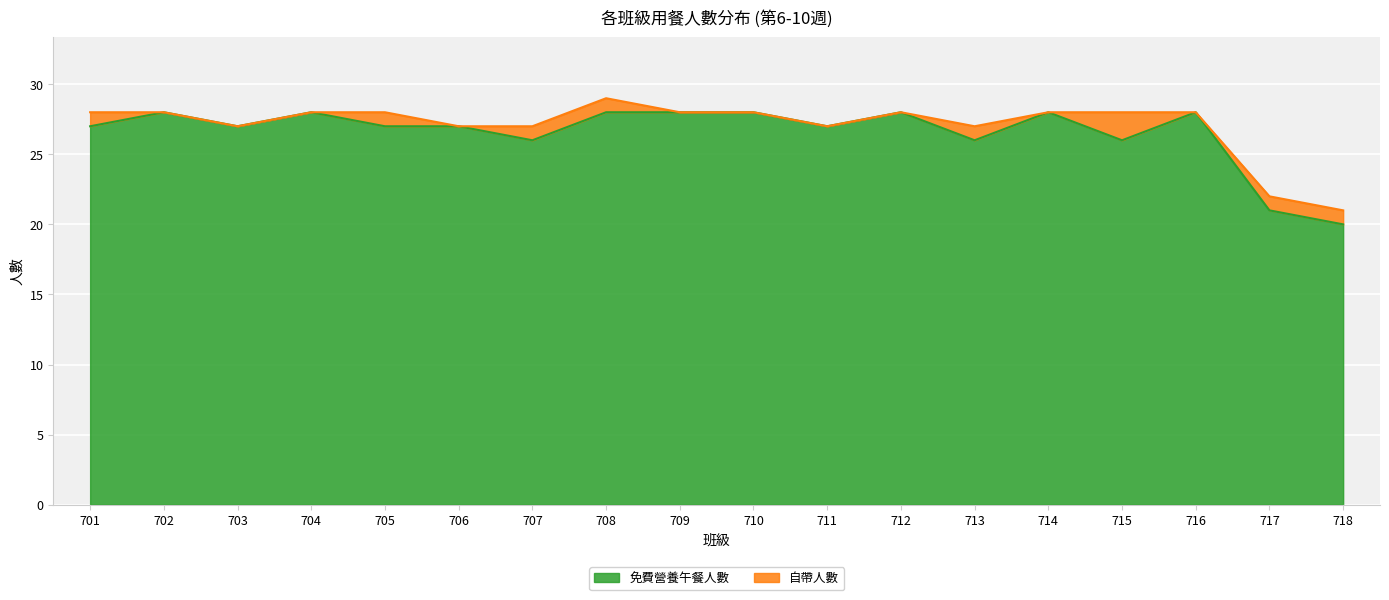

What is the lowest value of the 免費營養午餐人數 series?

20